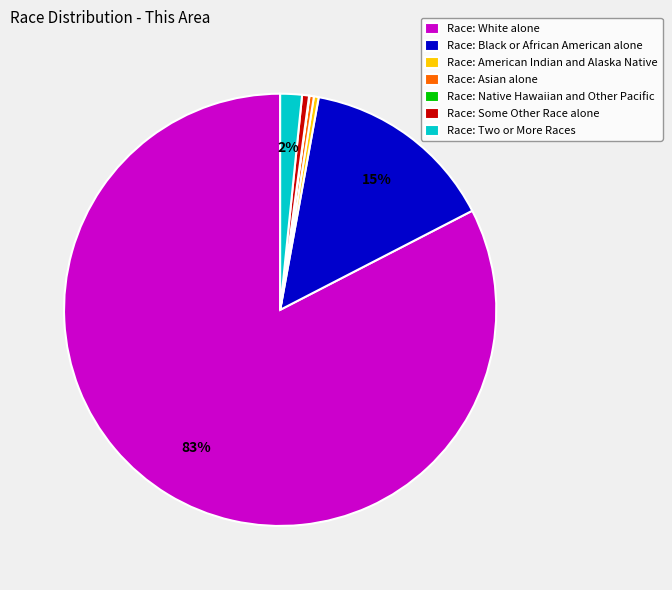

Which has a higher value, Race: Two or More Races or Race: White alone?

Race: White alone